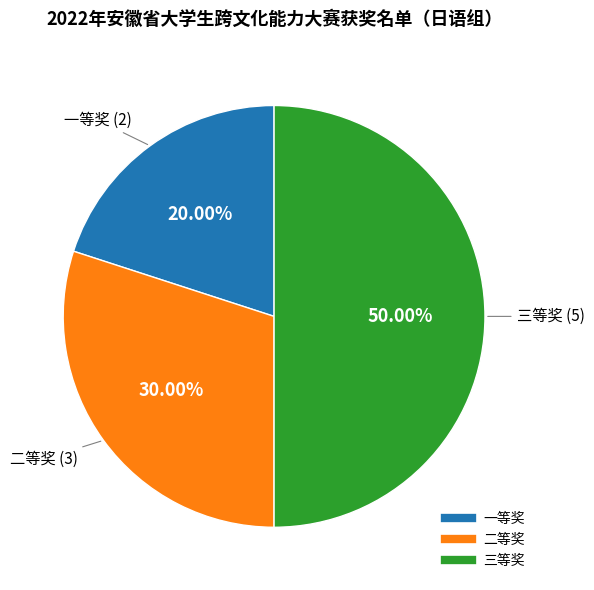

Does 一等奖 represent more than half of the total?

No